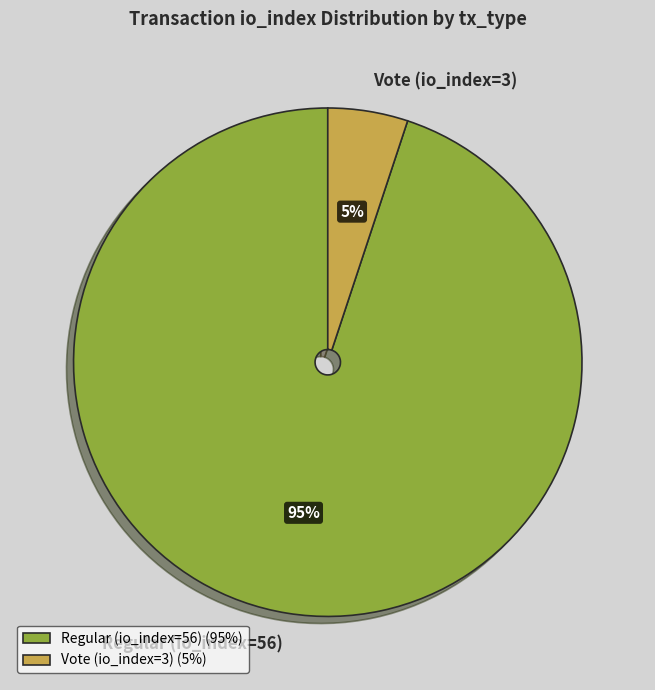

Is it true that Regular (io_index=56) is 95% of the pie?

True